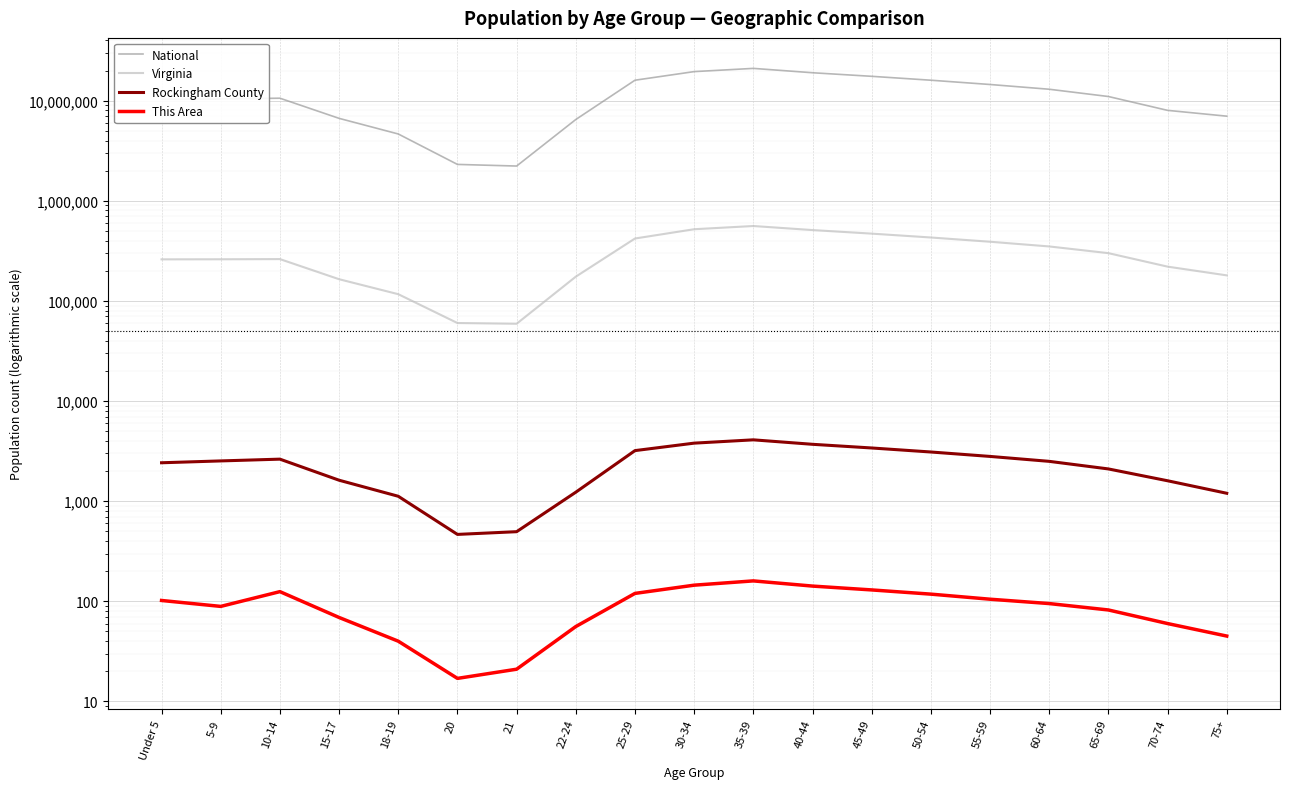

What is the lowest value of the Rockingham County series?

466